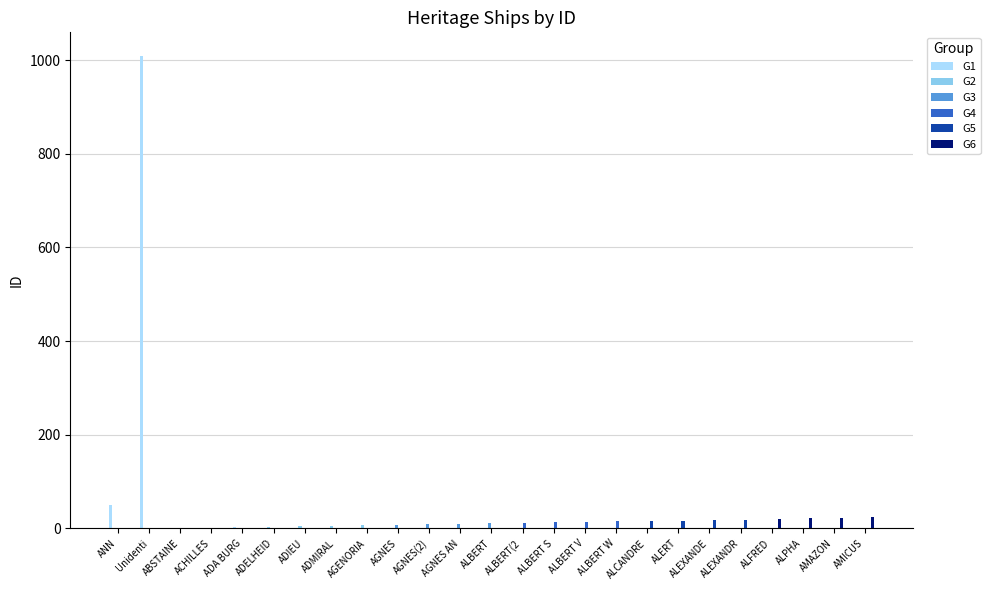

At which category does the chart reach its peak across all series?

Unidenti